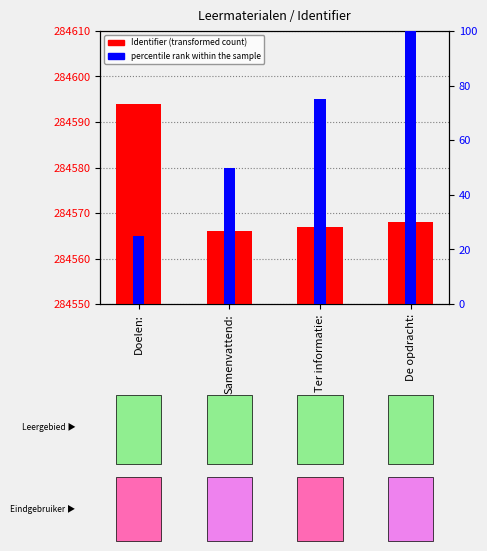

What is the difference between the percentile rank within the sample values at Ter informatie: and Doelen:?

50